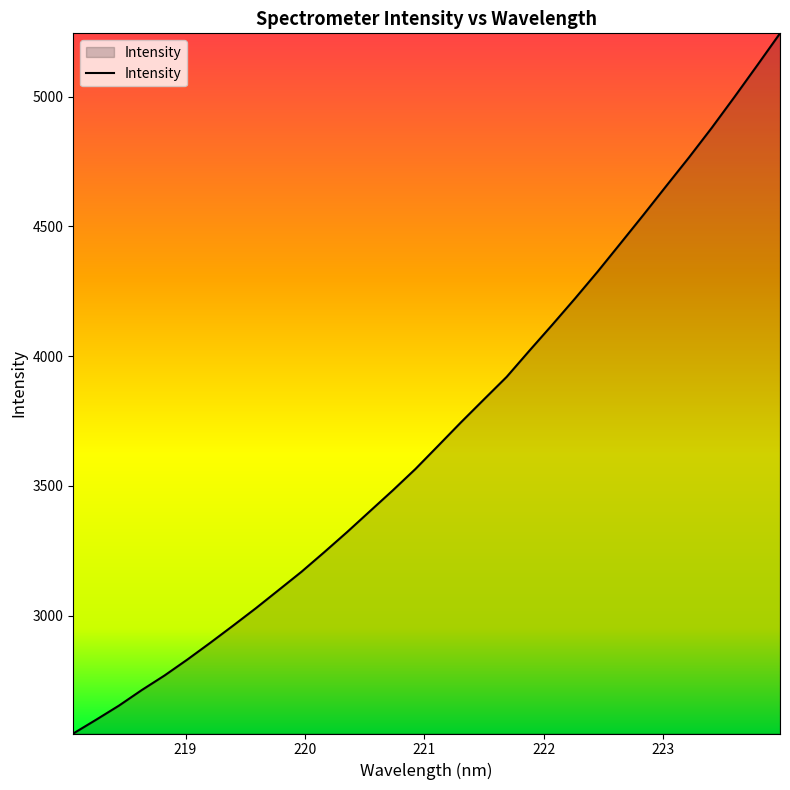

What is the minimum value shown in the chart?

2545.5